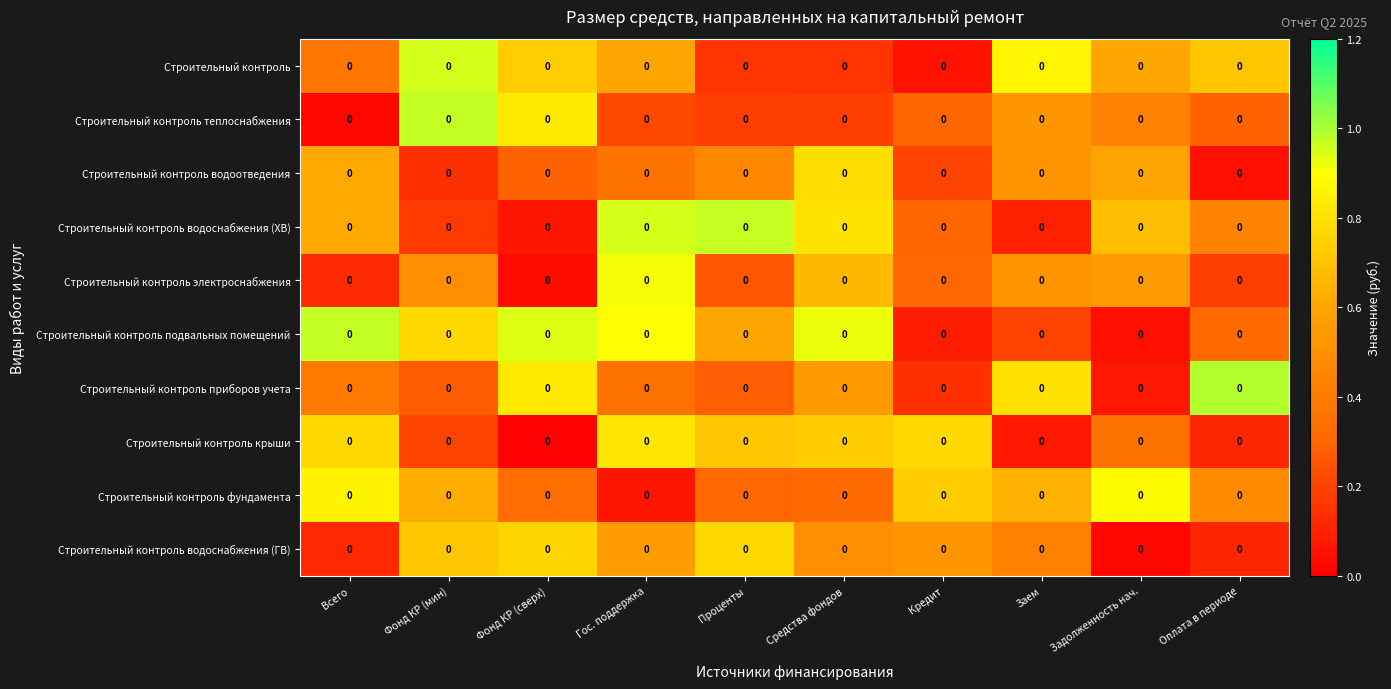

What is the minimum value for Строительный контроль?

0.1